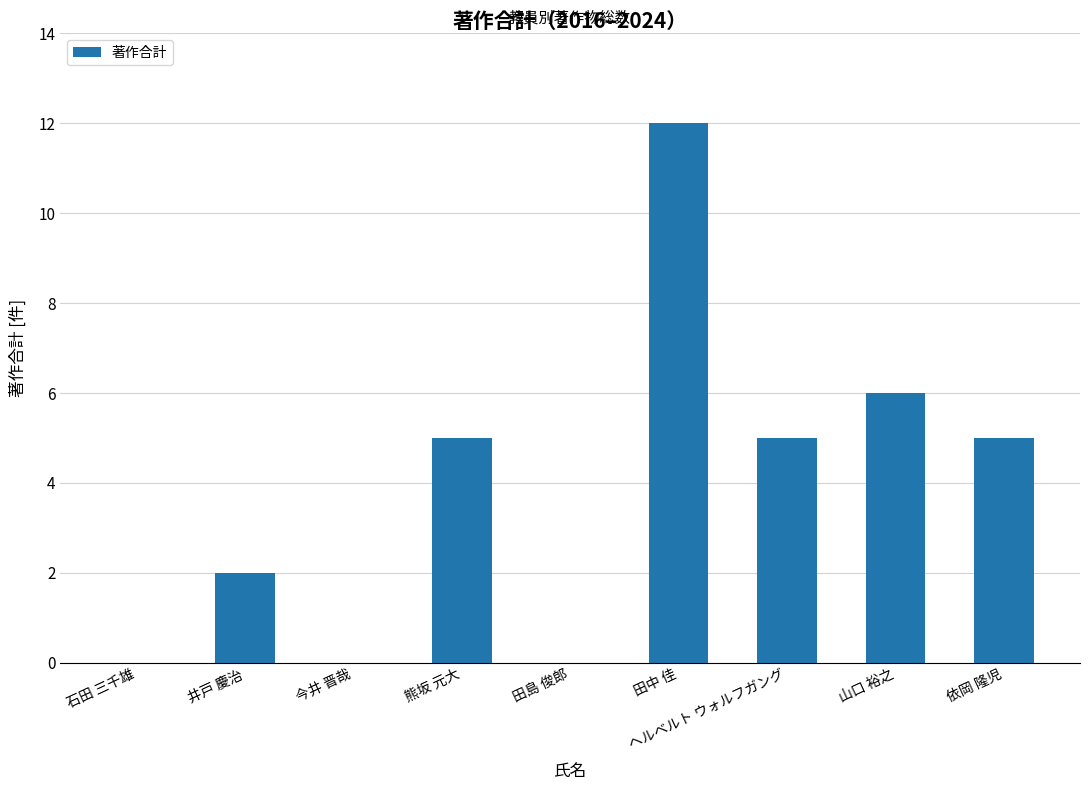

Which has a higher value, 石田 三千雄 or 井戸 慶治?

井戸 慶治